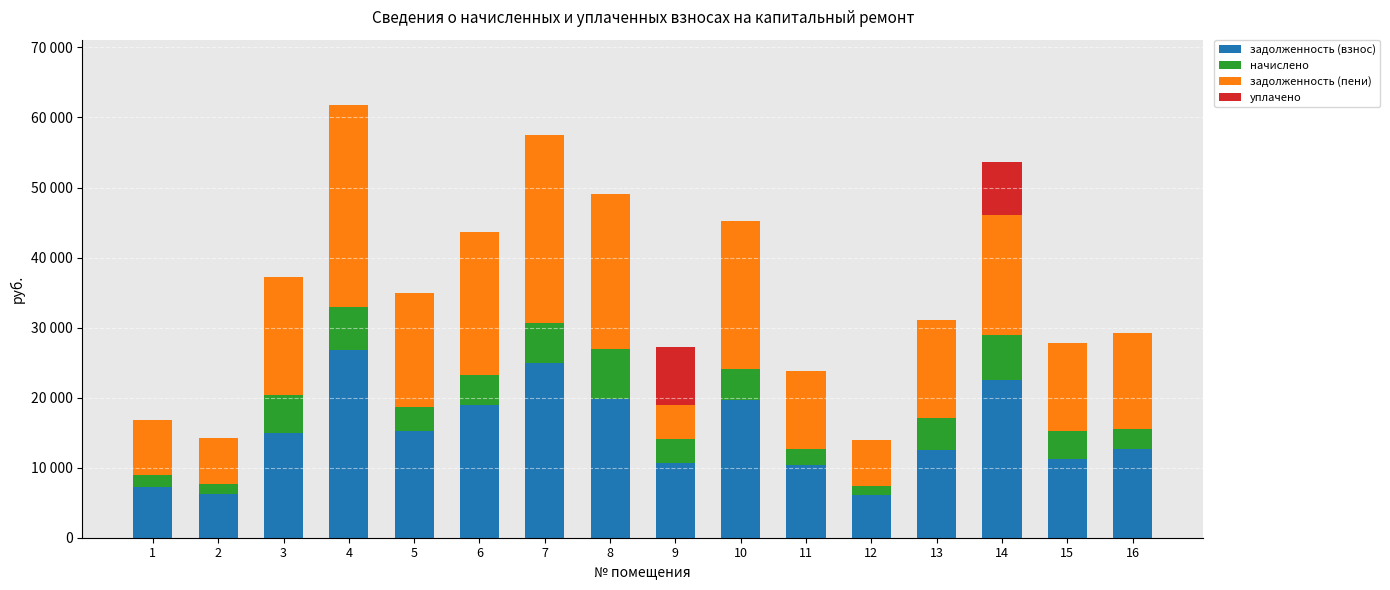

Rank the categories by начислено value from lowest to highest.

12, 2, 1, 11, 16, 9, 5, 15, 6, 10, 13, 3, 7, 4, 14, 8